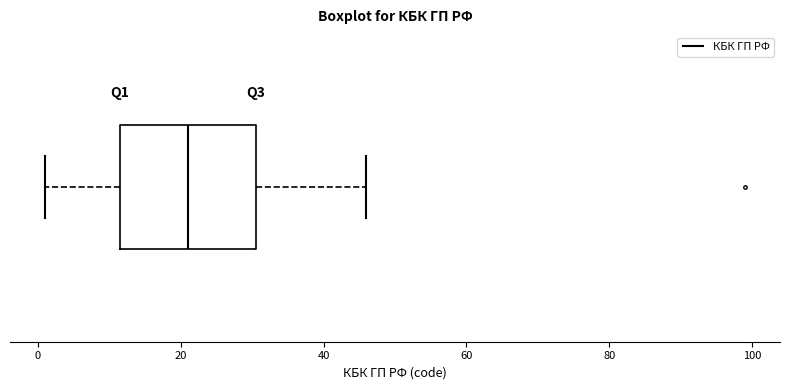

Read this box plot against the x-axis: the position of the median line, the range covered by the box, and the ends of both whiskers. The values are not printed on the chart, so give them approximately, as read against the axis.

median 22, box 12 to 30, whiskers 2 to 46